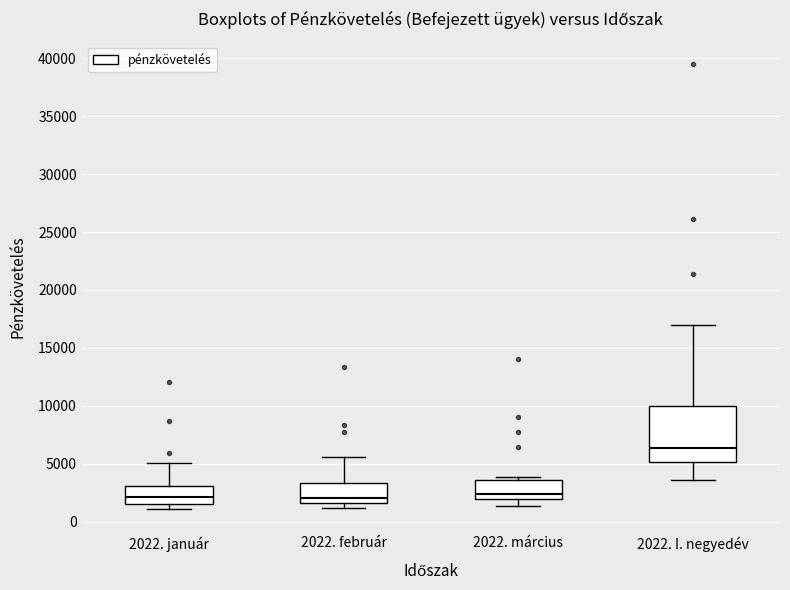

Which box is the tallest, from its lower edge to its upper edge?

2022. I. negyedév